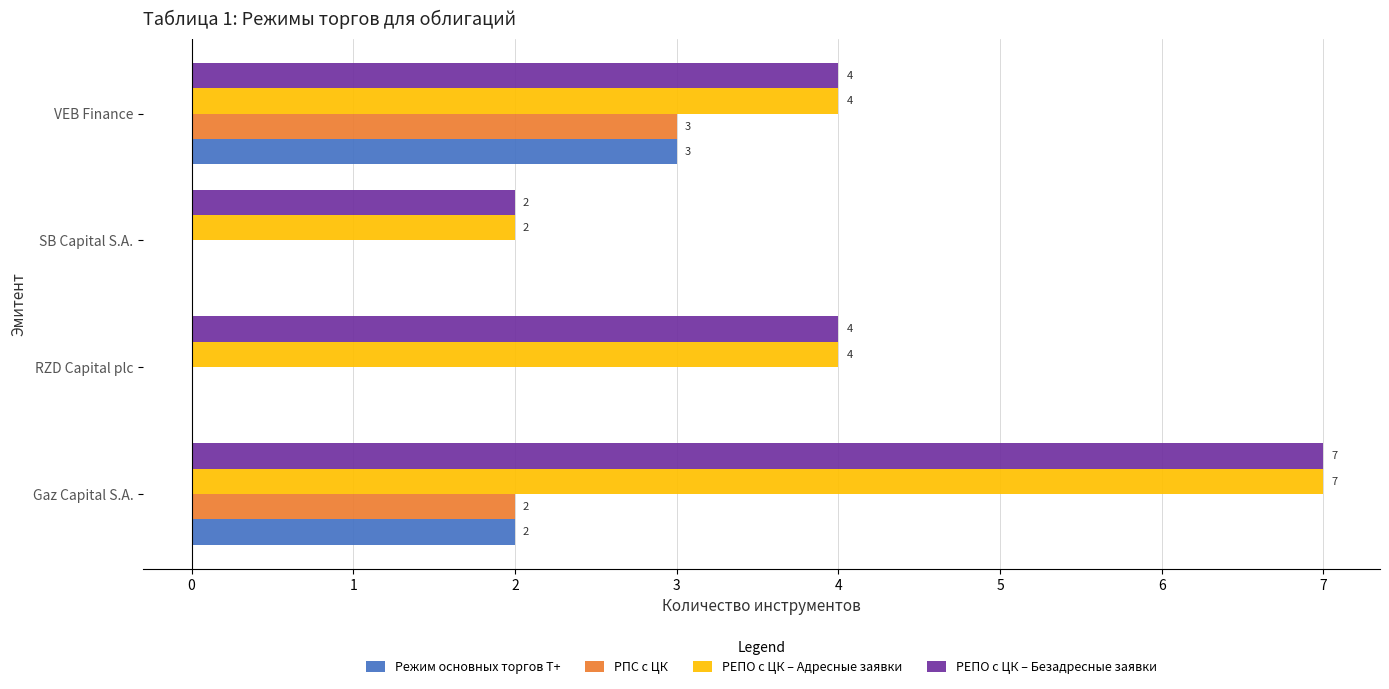

What is the maximum value for РЕПО с ЦК – Адресные заявки?

7